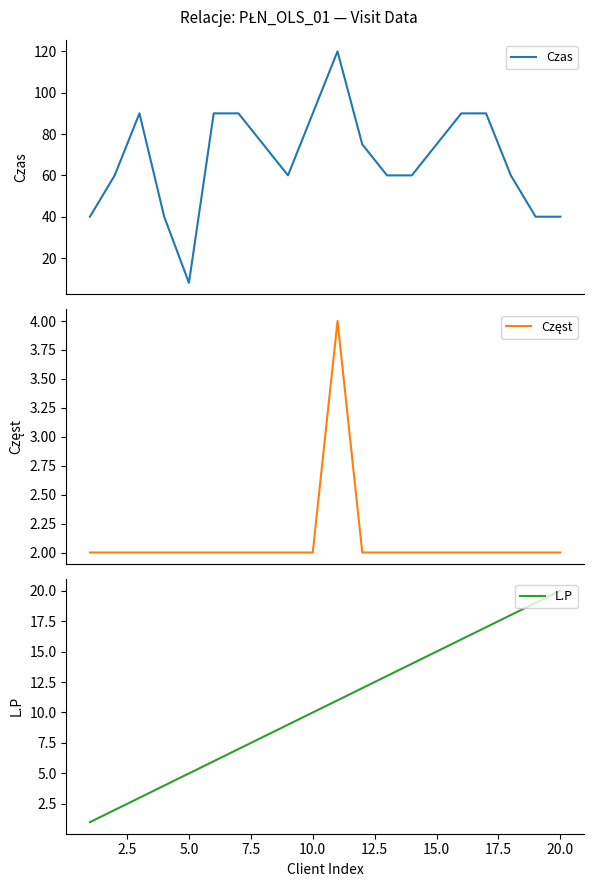

Which series has the largest range (max minus min)?

Czas